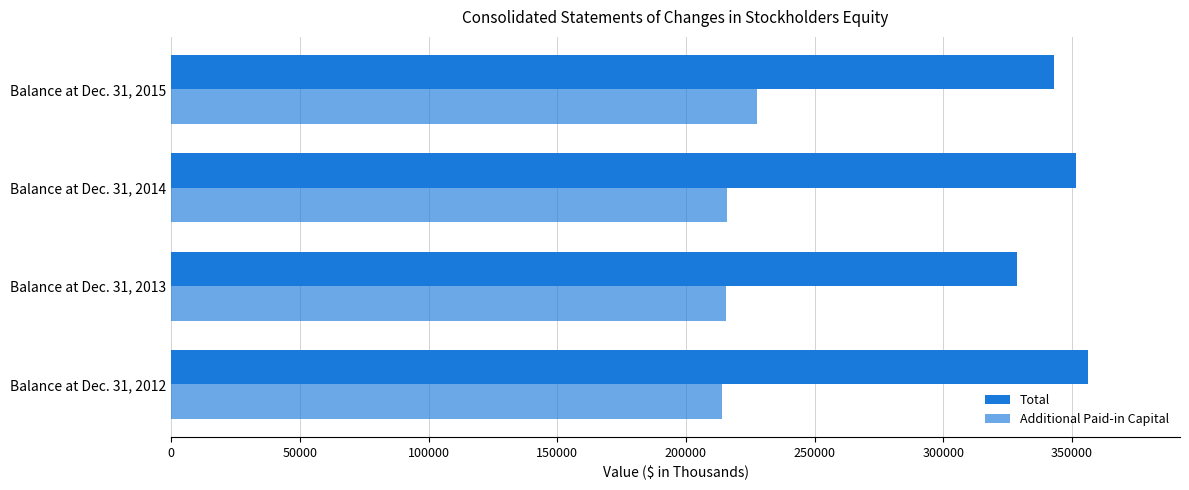

How many values in the Total series are below 351374?

2